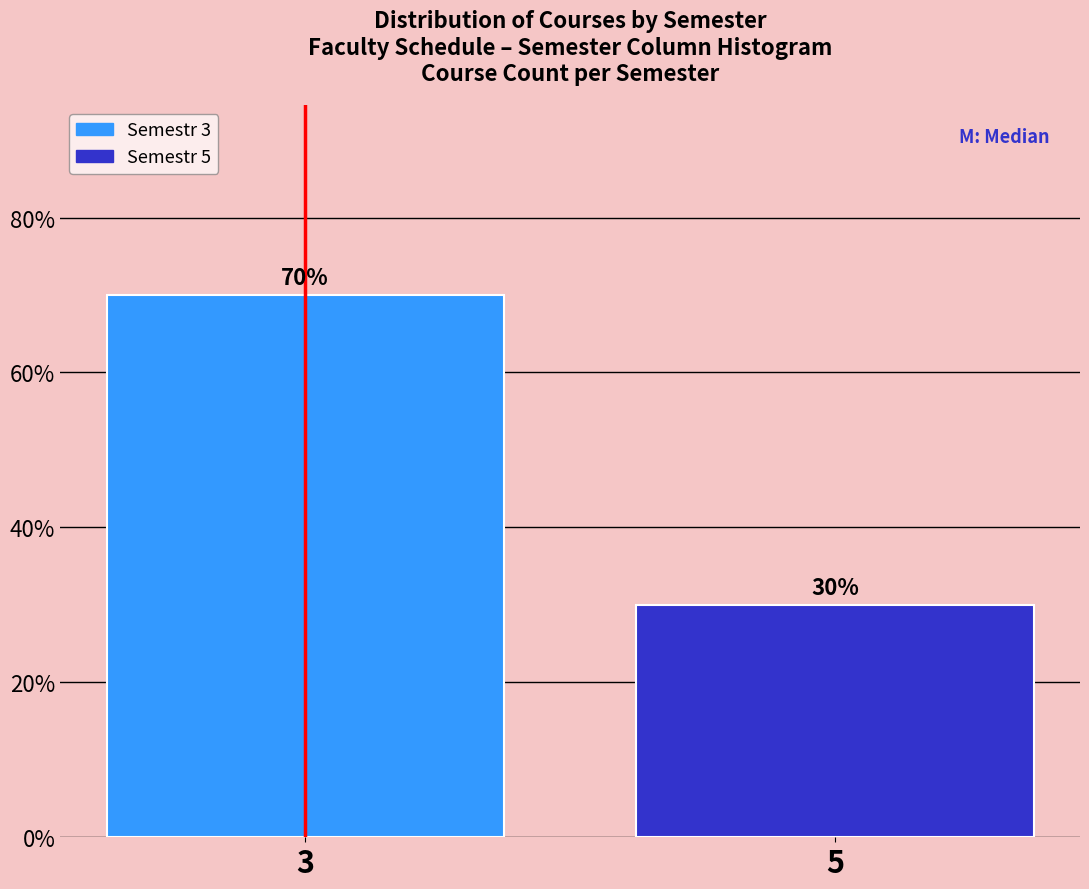

Reading left to right, list all the values displayed in this chart.

3=70	5=30